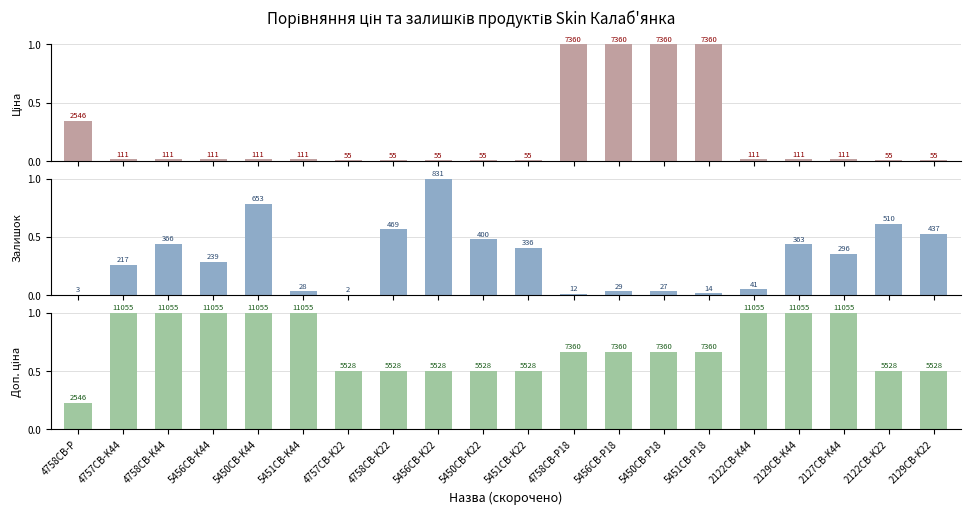

The Доп. ціна series shows 0.5 at 2129CB-K22. True or false?

True